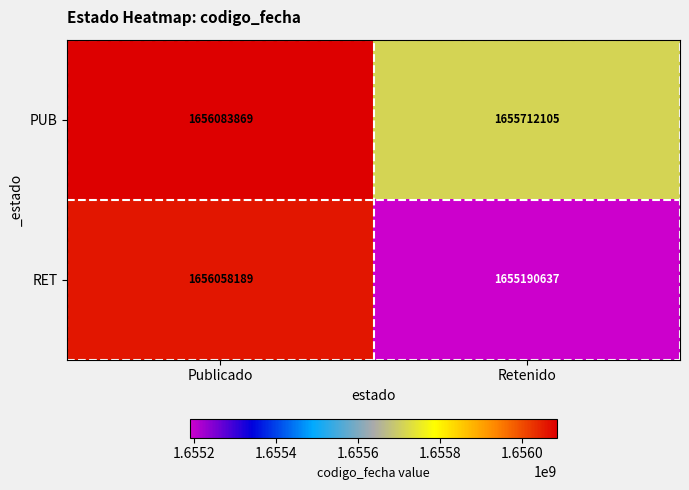

Which series has the largest total across all categories?

PUB